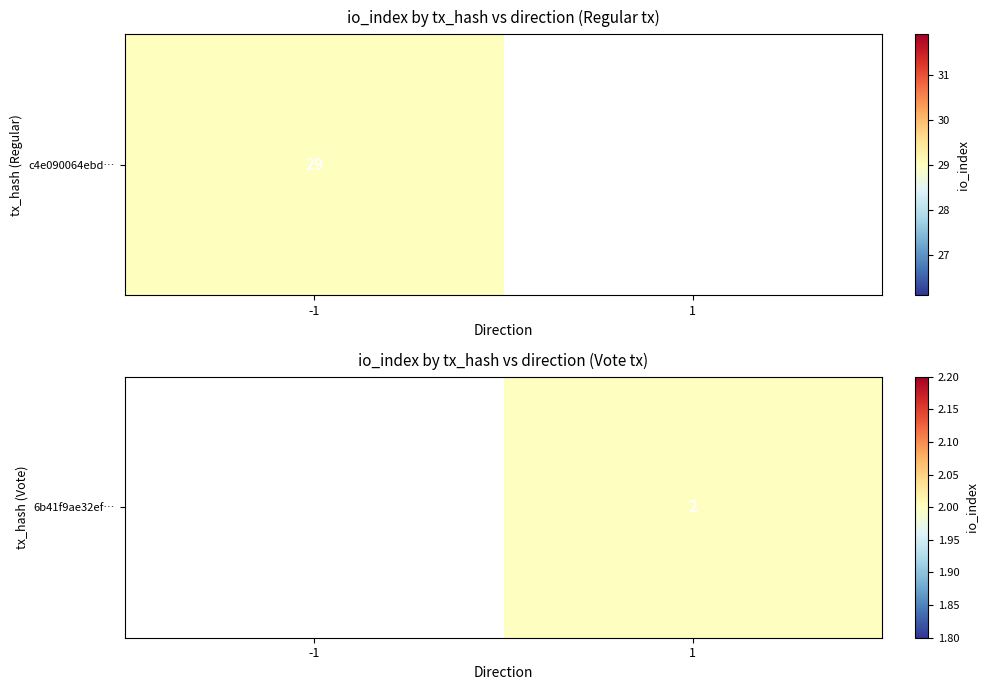

How many categories are shown in the chart?

2